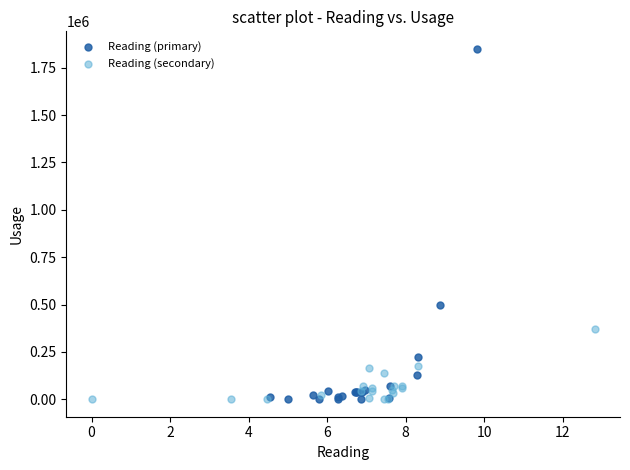

Which series has the largest Y range (max minus min)?

Reading (primary)